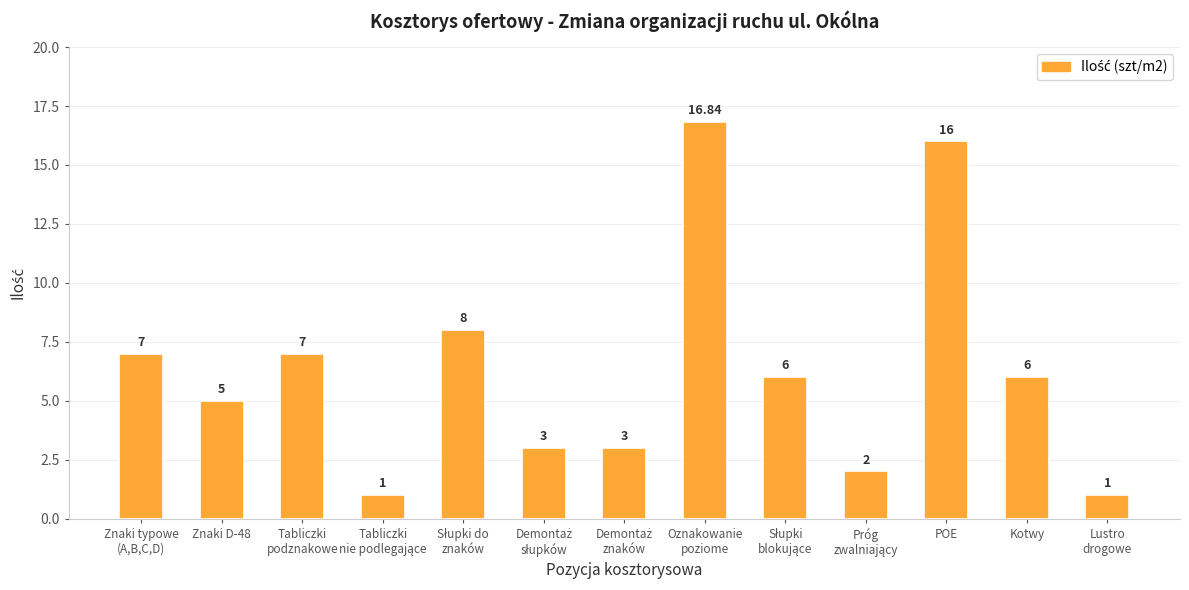

What is the label of the 3rd bar from the right?

POE